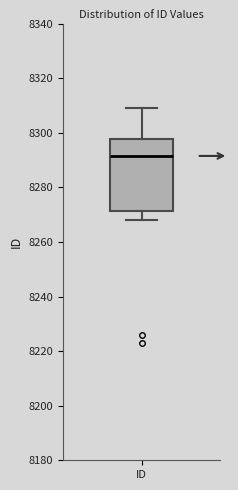

Where does the lower whisker of the box for ID end on the y-axis? The values are not printed on the chart, so give them approximately, as read against the axis.

8268